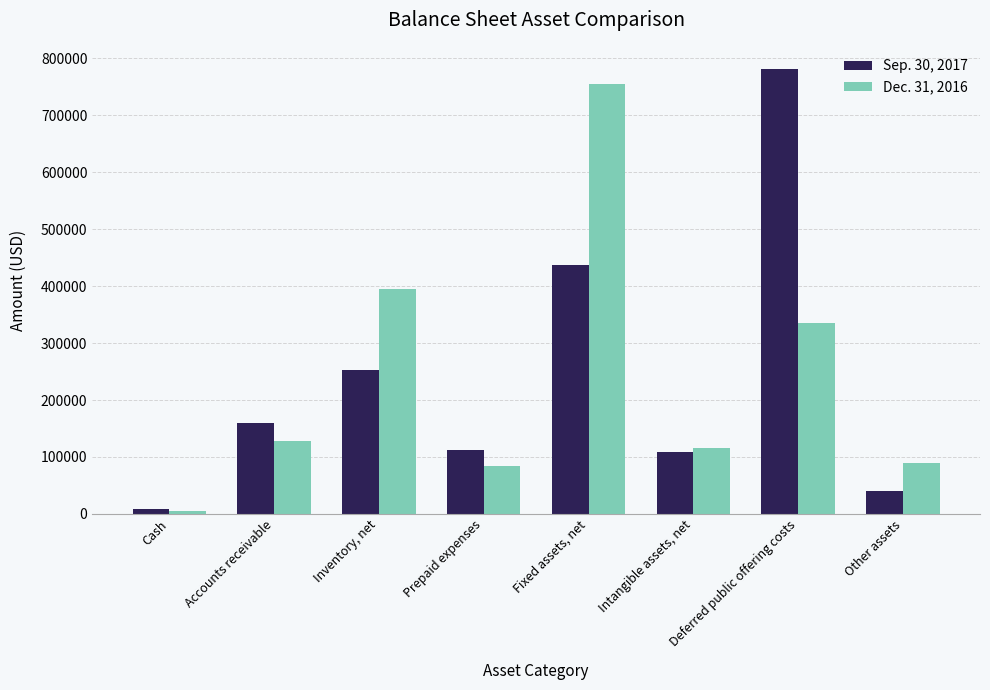

The Dec. 31, 2016 series shows 84631 at Prepaid expenses. True or false?

True